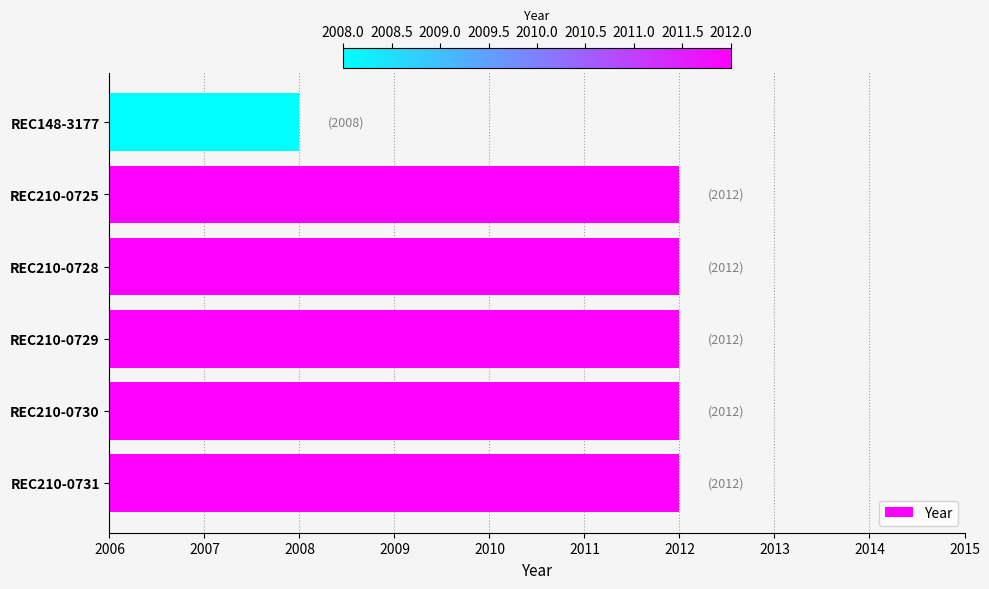

Read the value at REC148-3177.

2008